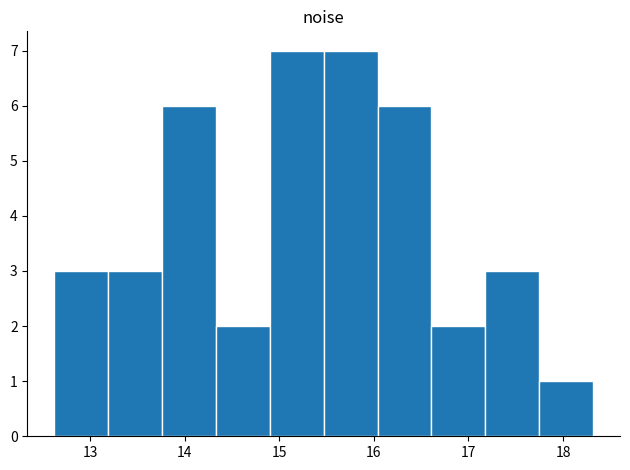

What is the height of the bar covering 16.6 to 17.2 on the x-axis? Neither the bar edges nor the heights are printed on the chart, so give them approximately, as read against the axes.

2